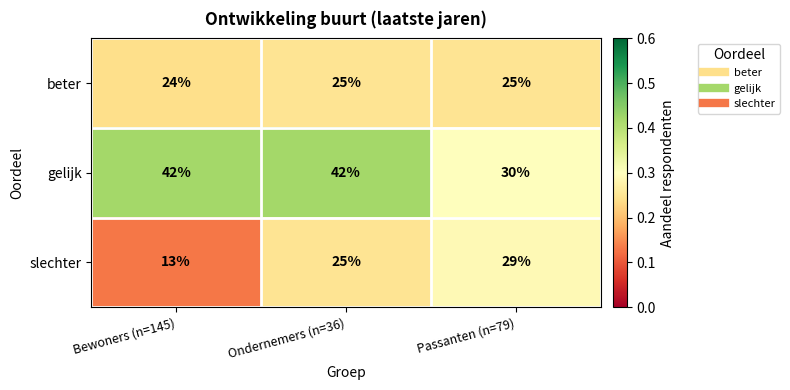

Is it true that gelijk equals 19 at Passanten (n=79)?

False